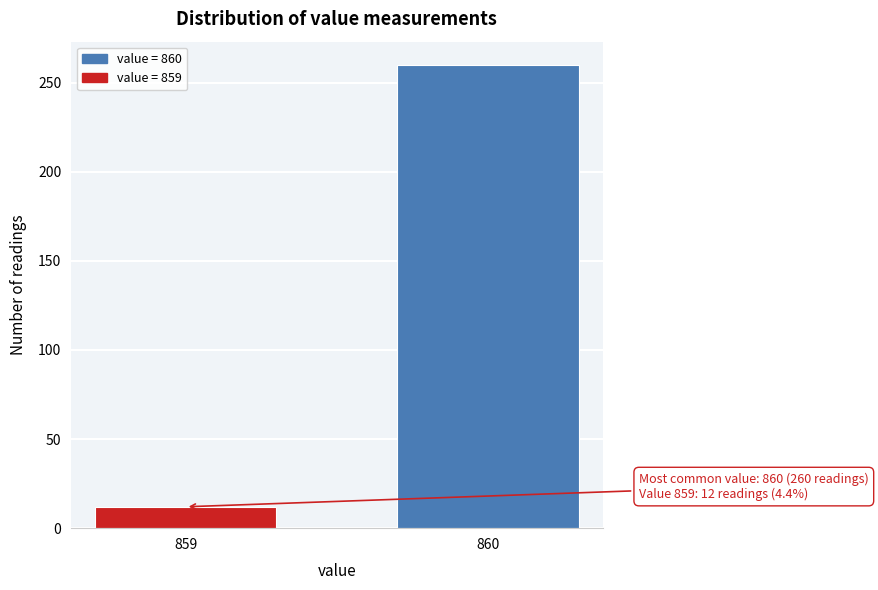

Reading right to left, what are all the values shown in this chart?

260	12